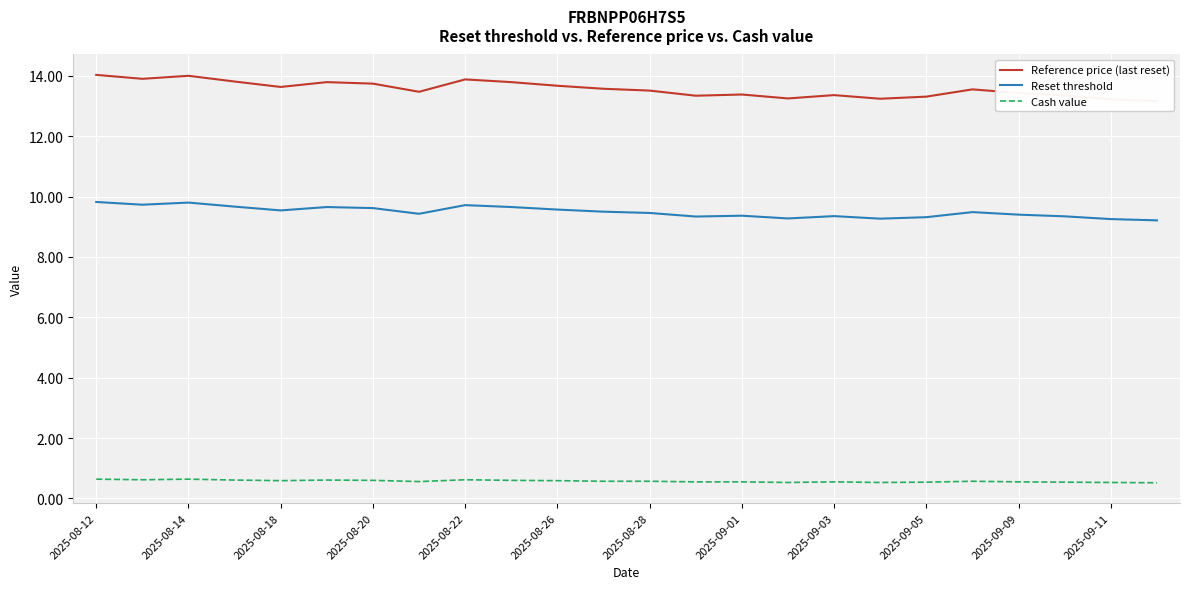

True or false: Reset threshold and Cash value cross at least once.

False